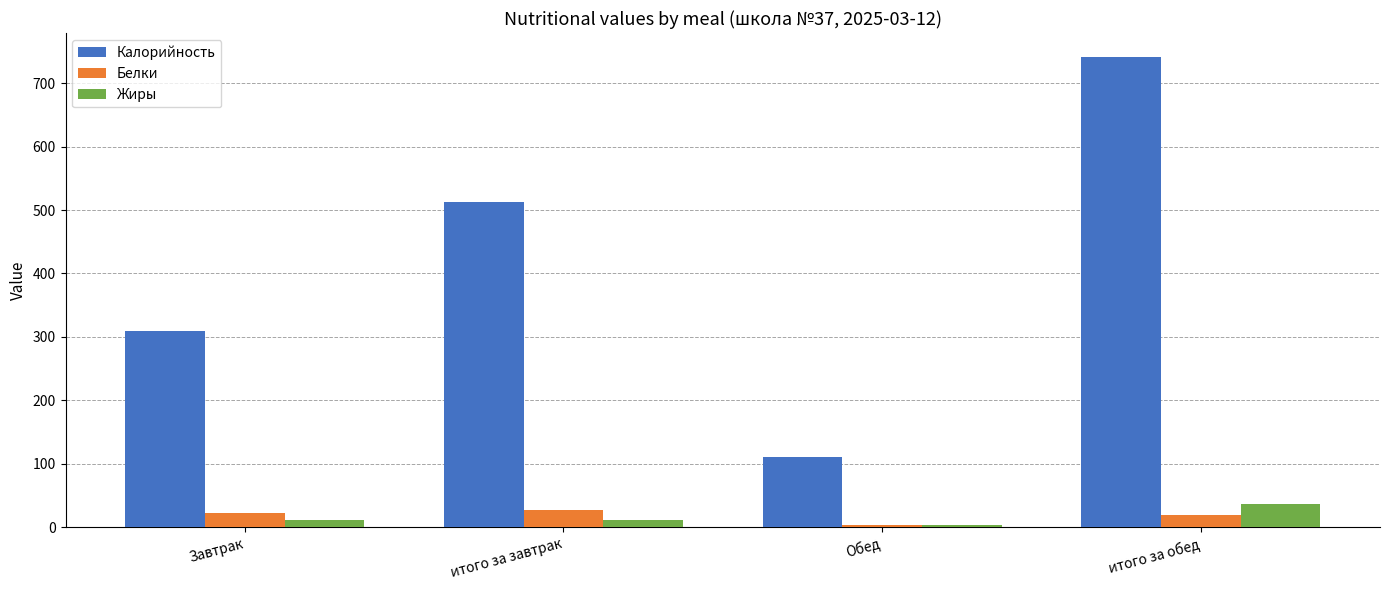

What is the value of the Калорийность bar at the 4th from the left?

742